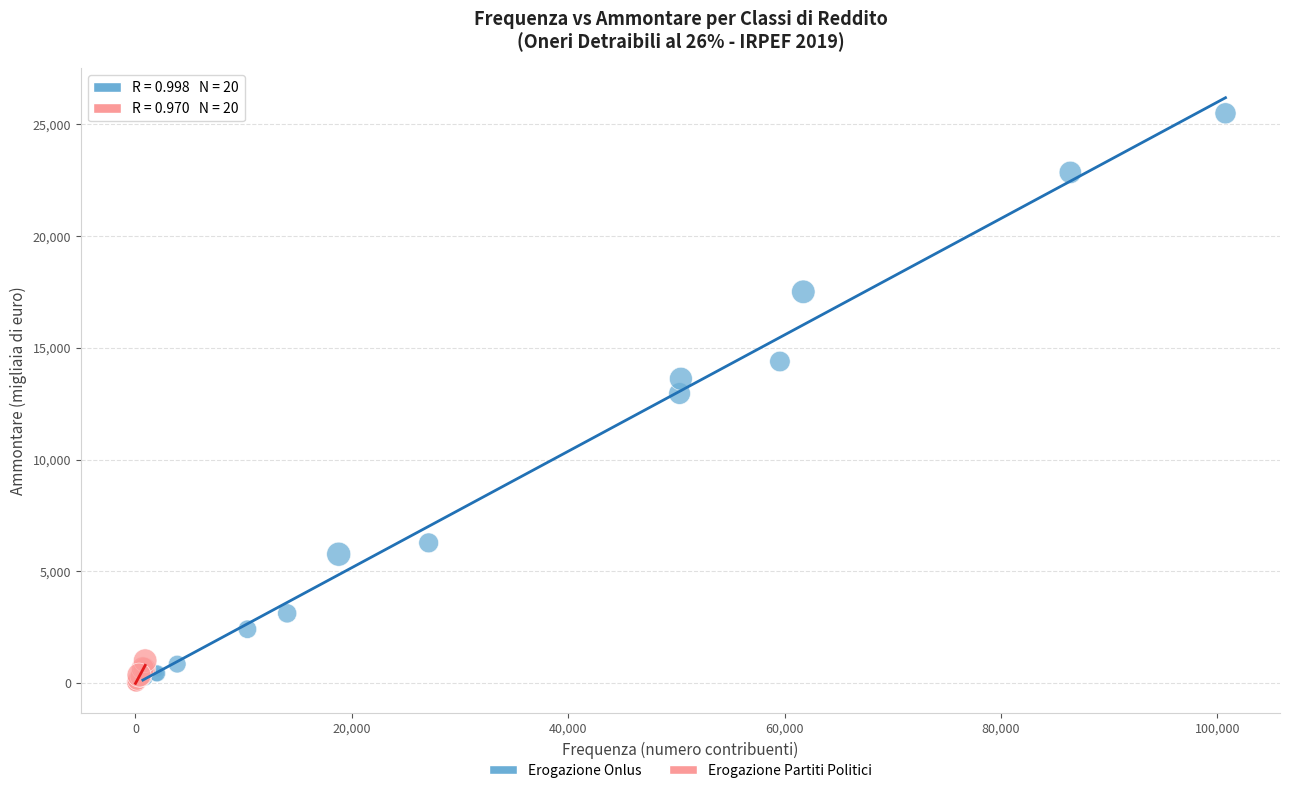

Which series has the widest spread of Y values?

Erogazione Onlus